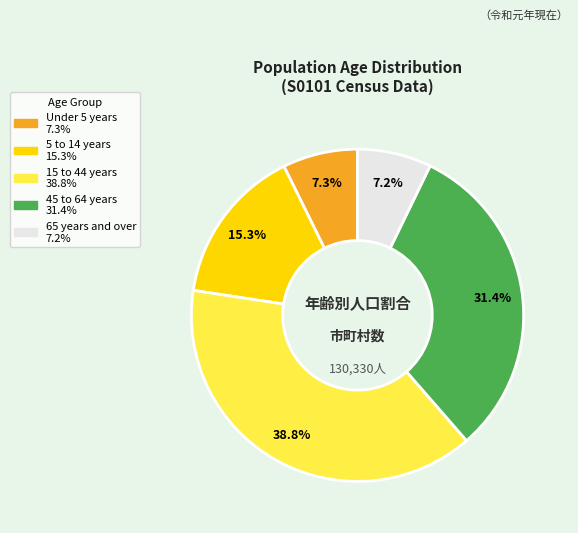

Count the number of slices in the pie.

5